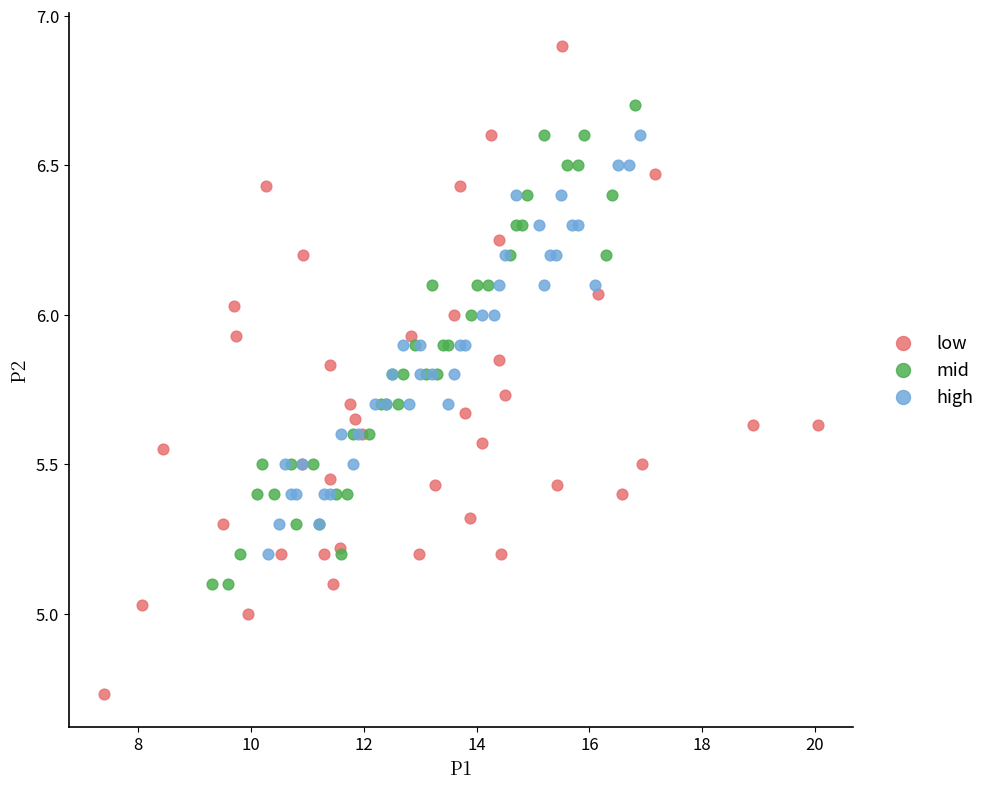

Which series has the widest spread of Y values?

low